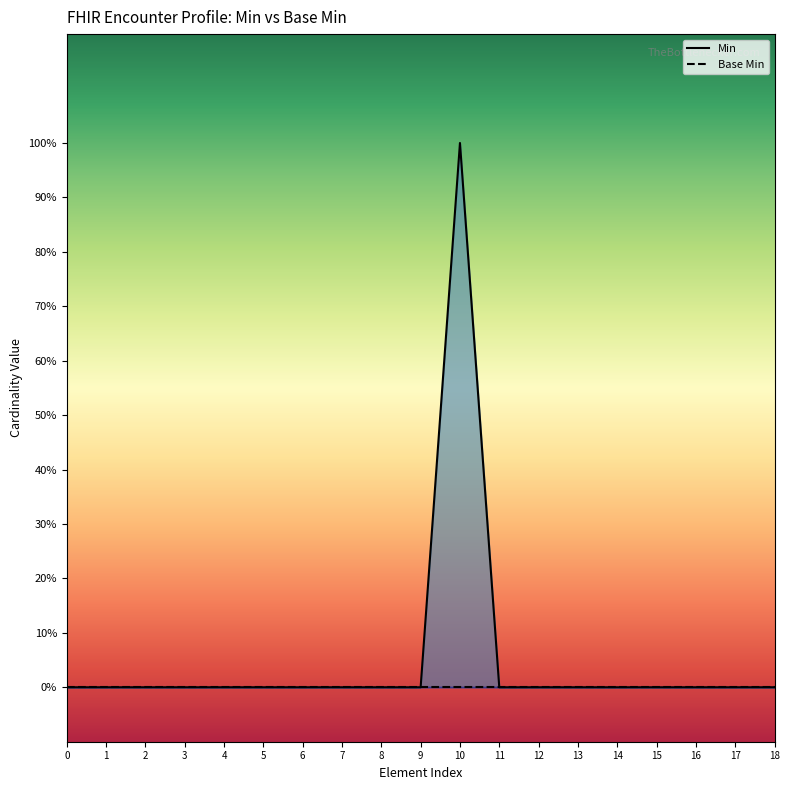

Does the chart display data point markers on the line(s)?

No